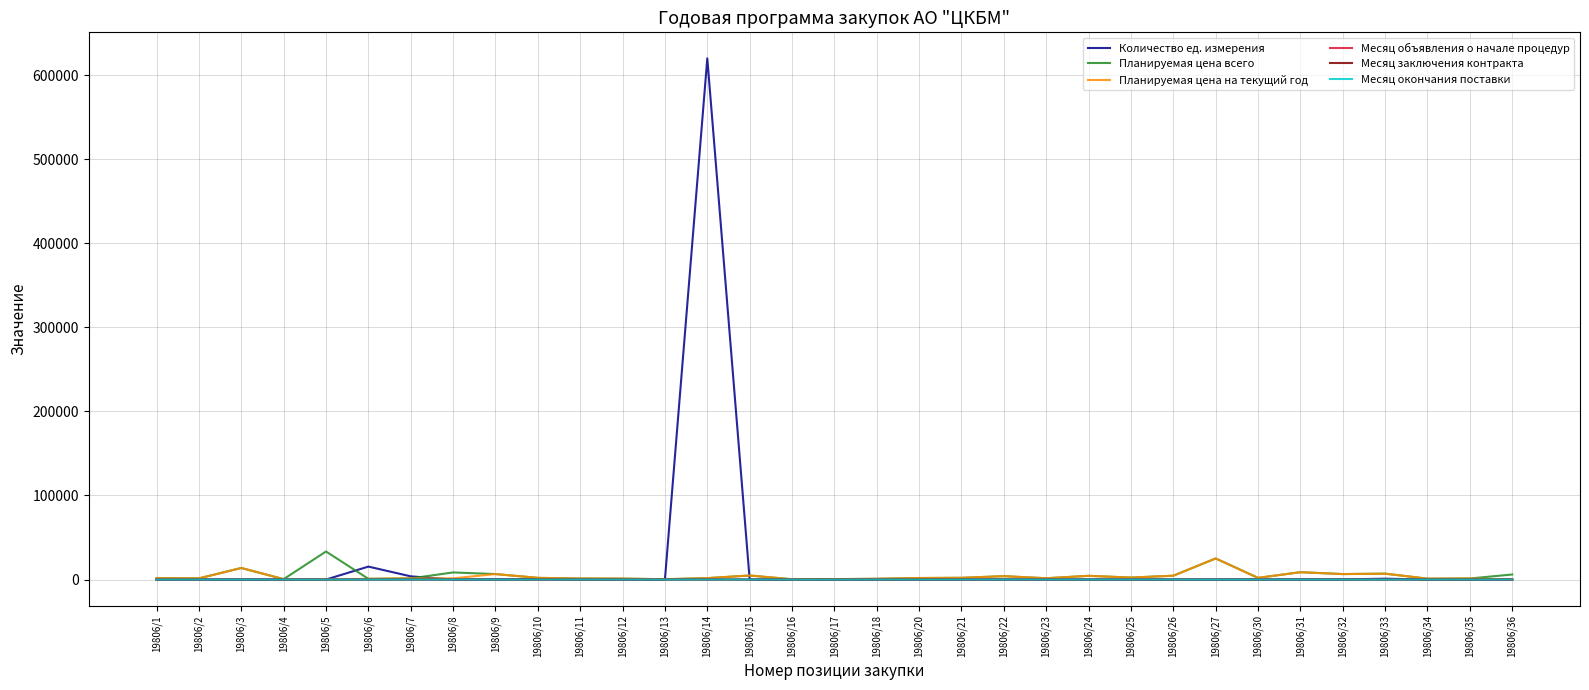

How many categories are shown in the chart?

33